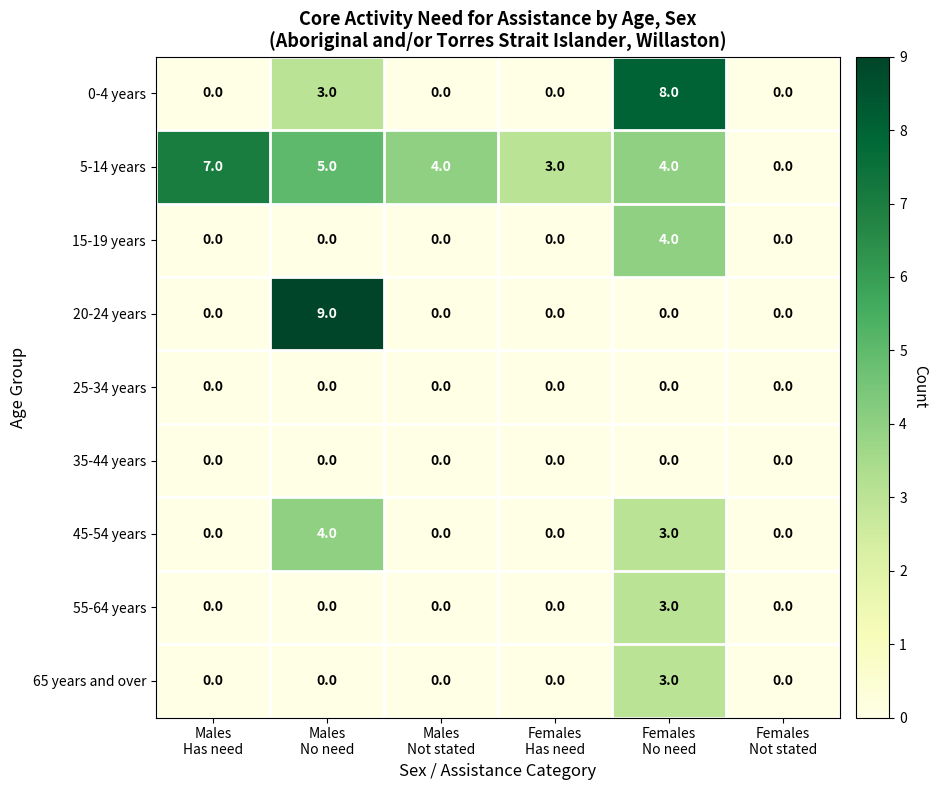

Which series has the largest total across all categories?

row_1